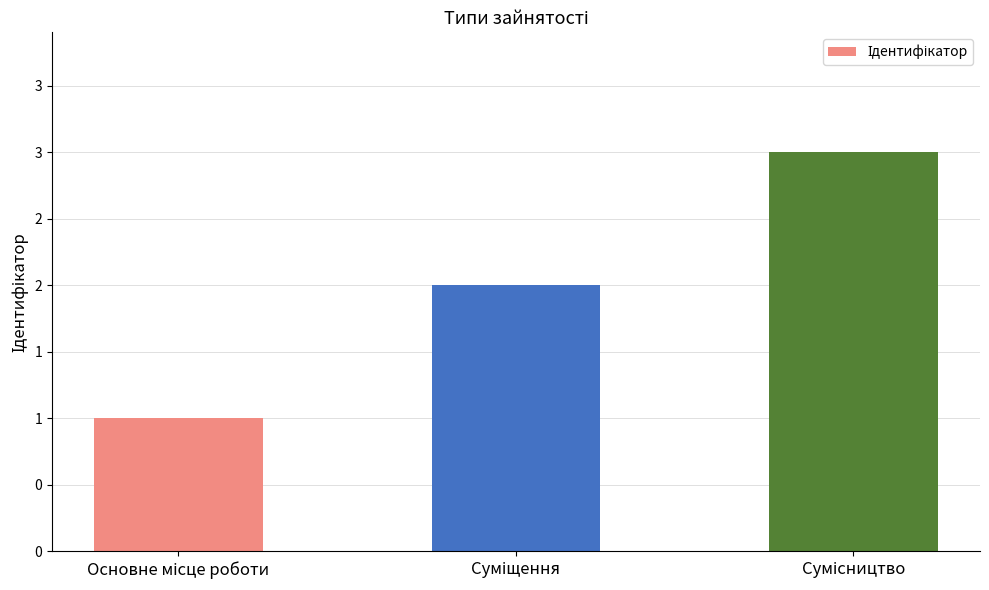

List the labels in order of value, smallest first.

Основне місце роботи, Суміщення, Сумісництво